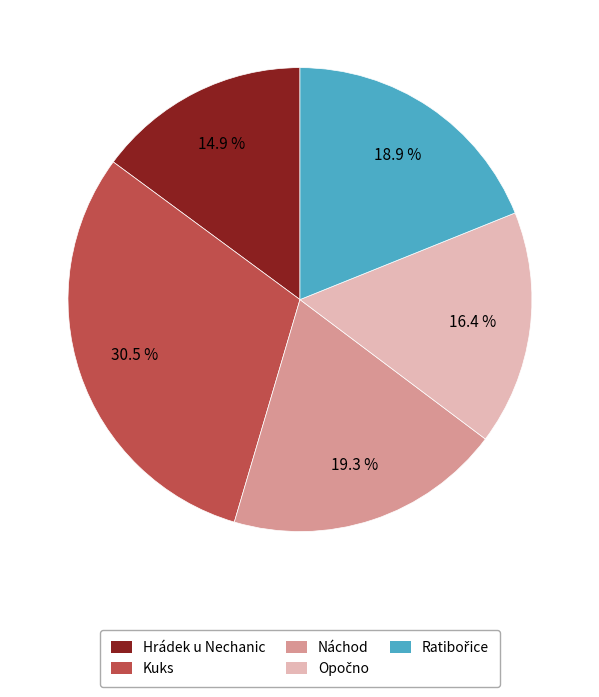

What percentage do Hrádek u Nechanic and Náchod together represent?

34.2%